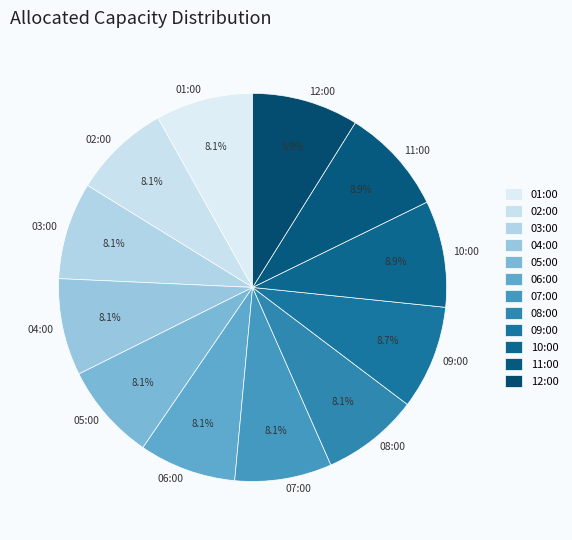

Between 04:00 and 12:00, which is larger?

12:00